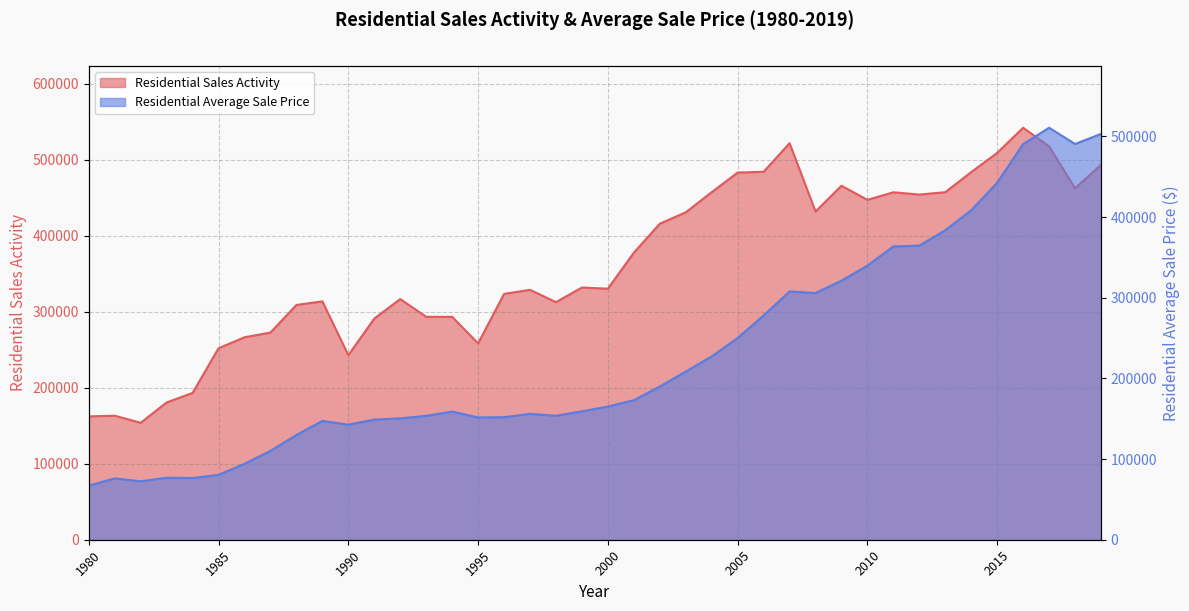

Which series changed the most between 1989 and 2010?

Residential Average Sale Price